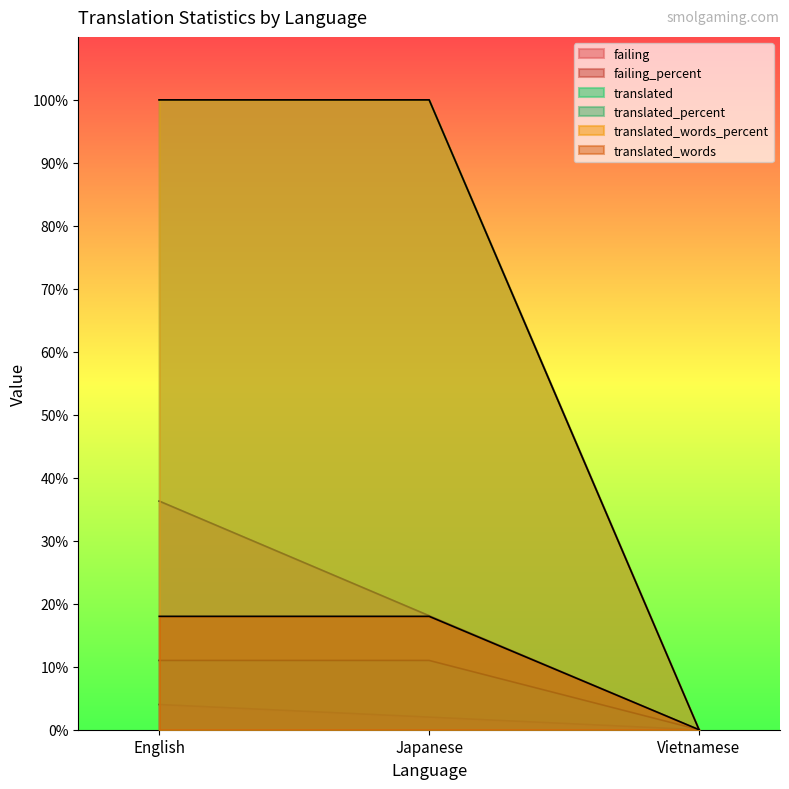

Which category has the lowest value across all series?

Vietnamese